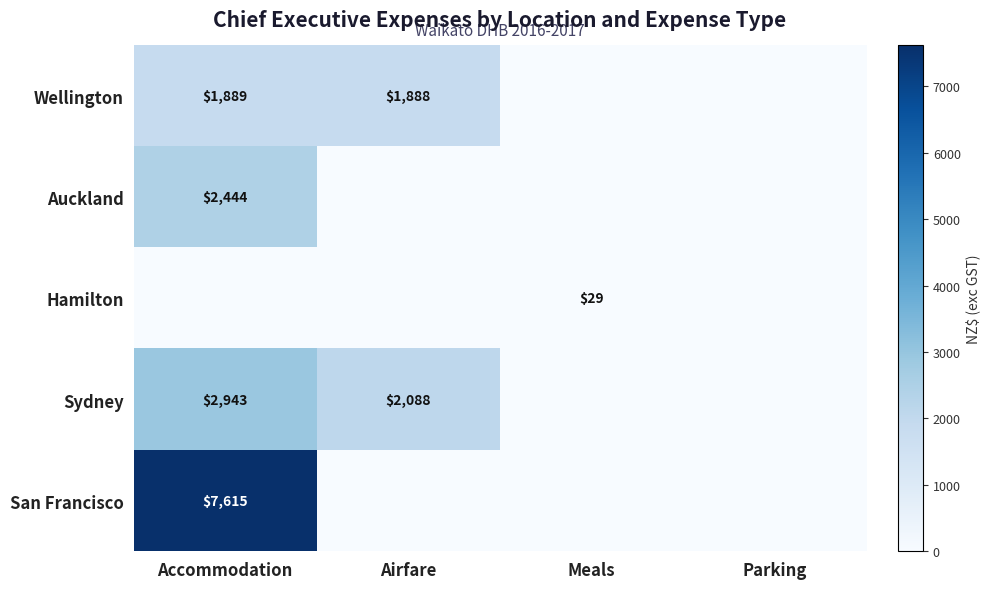

What is the total value across all series at Meals?

28.7